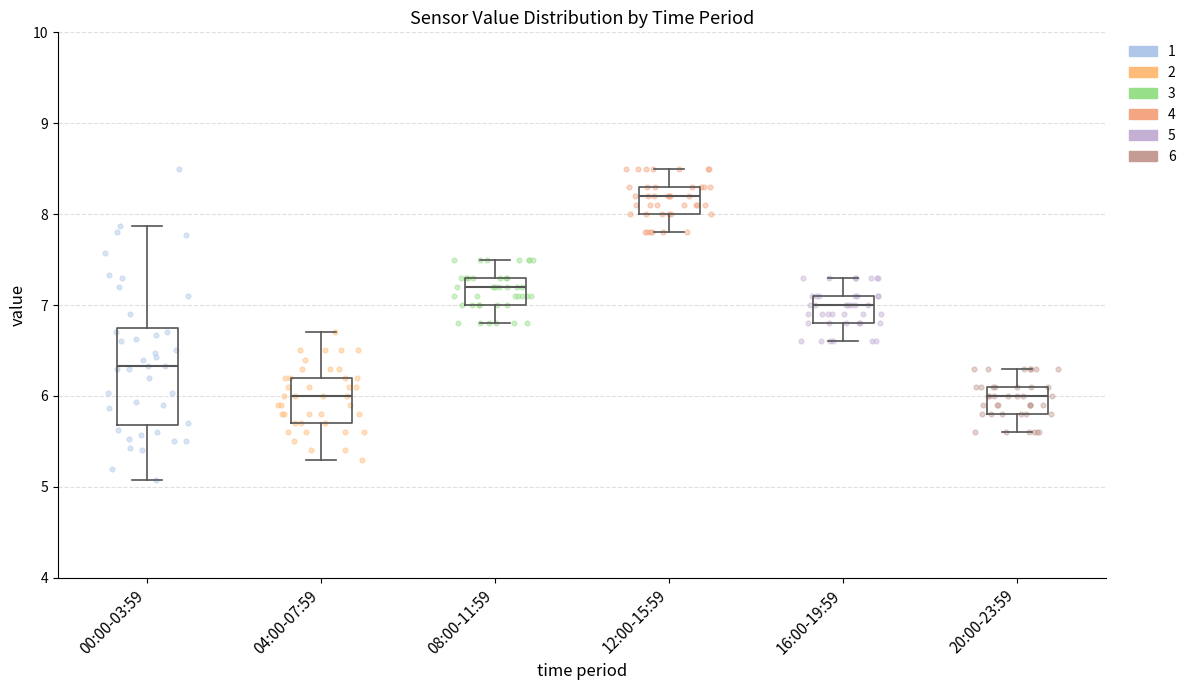

Reading left to right, read every box against the y-axis: the position of its median line, the range the box covers, and the ends of its whiskers. The values are not printed on the chart, so give them approximately, as read against the axis.

00:00-03:59: median 6.3, box 5.7 to 6.8, whiskers 5.1 to 7.9
04:00-07:59: median 6.0, box 5.7 to 6.2, whiskers 5.3 to 6.7
08:00-11:59: median 7.2, box 7.0 to 7.3, whiskers 6.8 to 7.5
12:00-15:59: median 8.2, box 8.0 to 8.3, whiskers 7.8 to 8.5
16:00-19:59: median 7.0, box 6.8 to 7.1, whiskers 6.6 to 7.3
20:00-23:59: median 6.0, box 5.8 to 6.1, whiskers 5.6 to 6.3